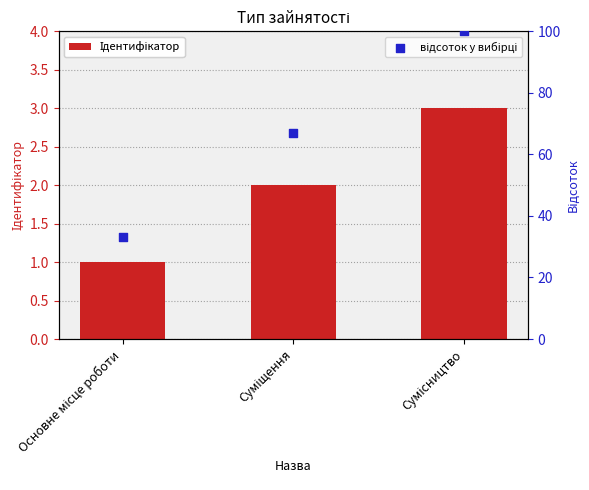

Which series has the largest total across all categories?

відсоток у вибірці